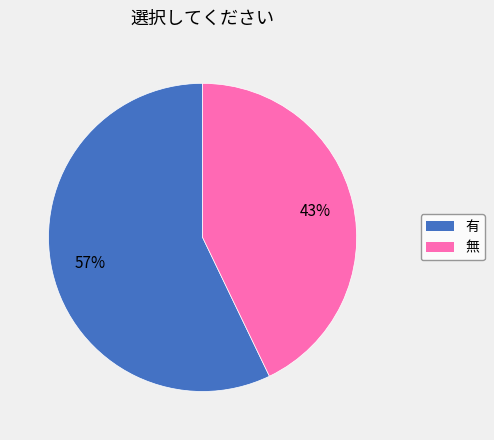

Does 無 represent more than half of the total?

No